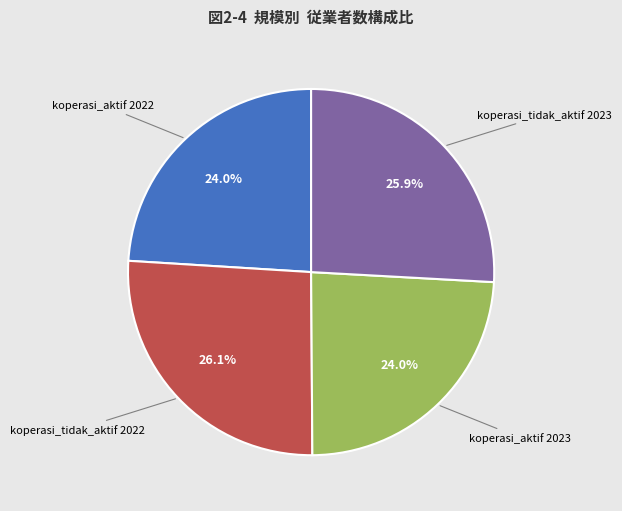

What portion of the pie excludes koperasi_aktif 2022?

76.0%